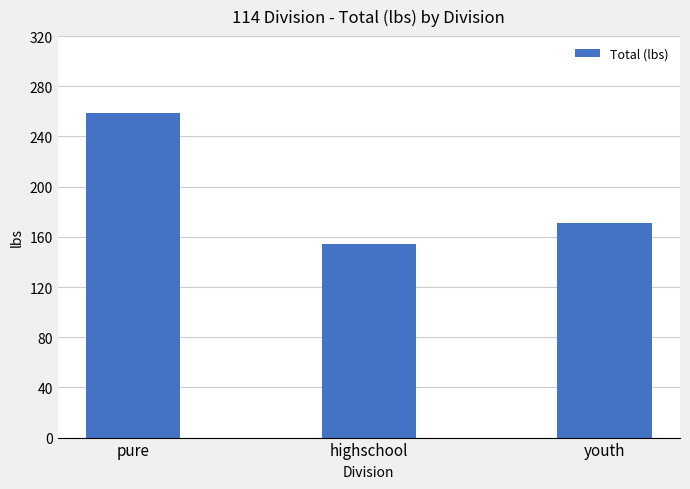

Is it true that the value at youth is 170.9?

True